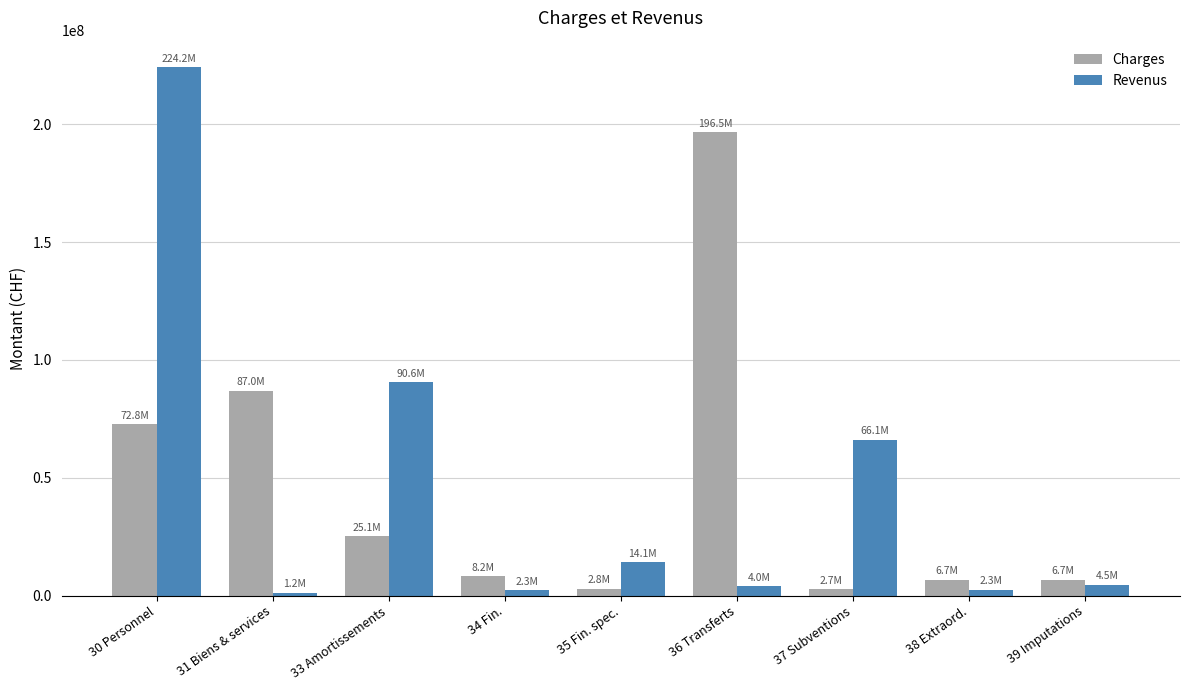

Which series has the largest range (max minus min)?

Revenus